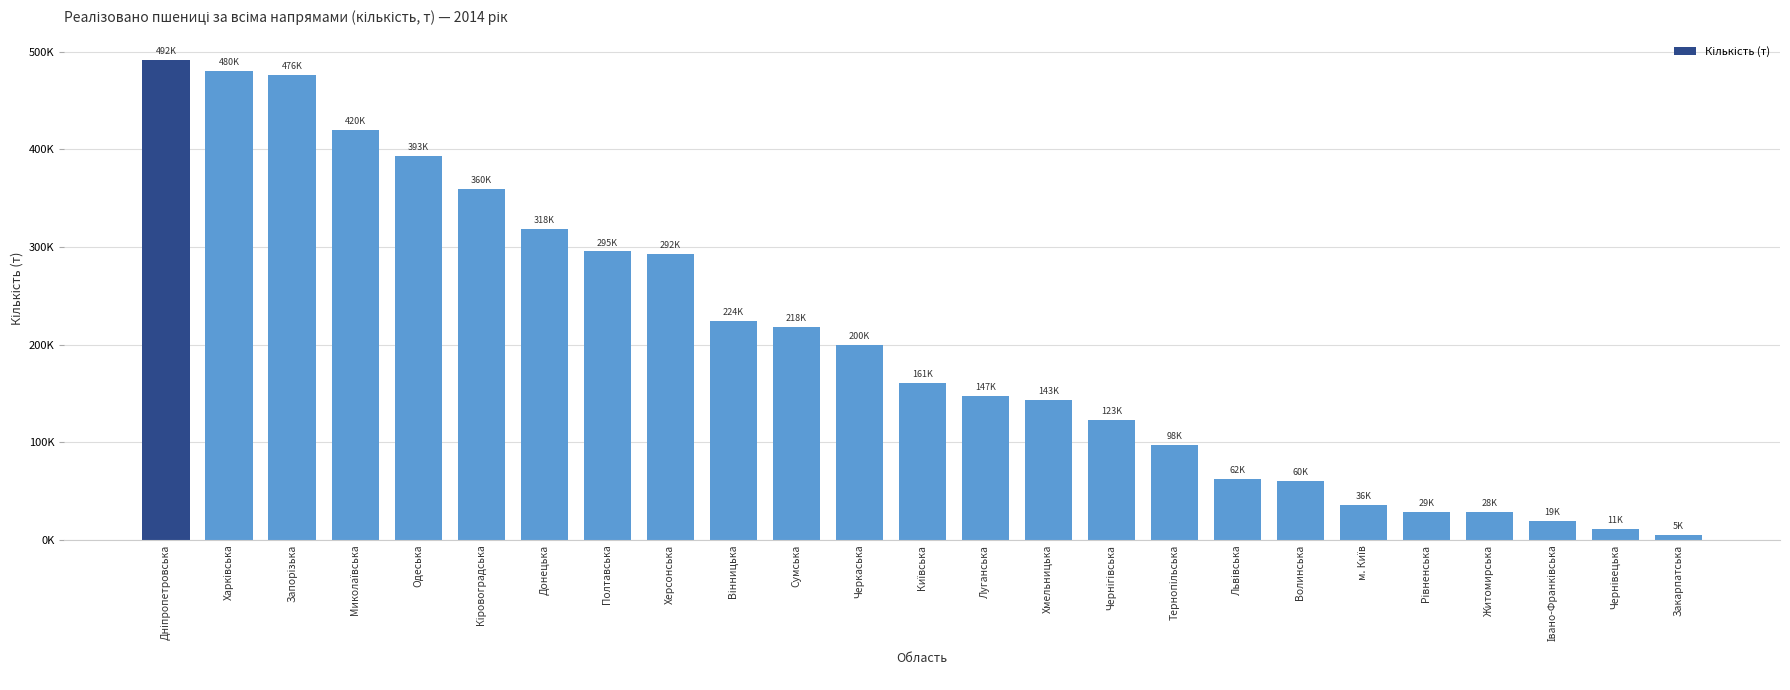

What is the difference between the second highest and second lowest values?

469358